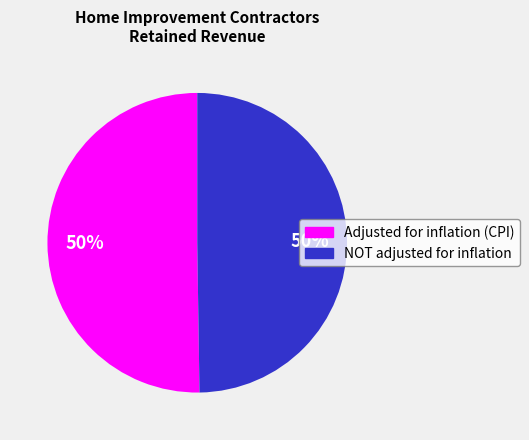

To the nearest percent, what is the average slice percentage?

50%